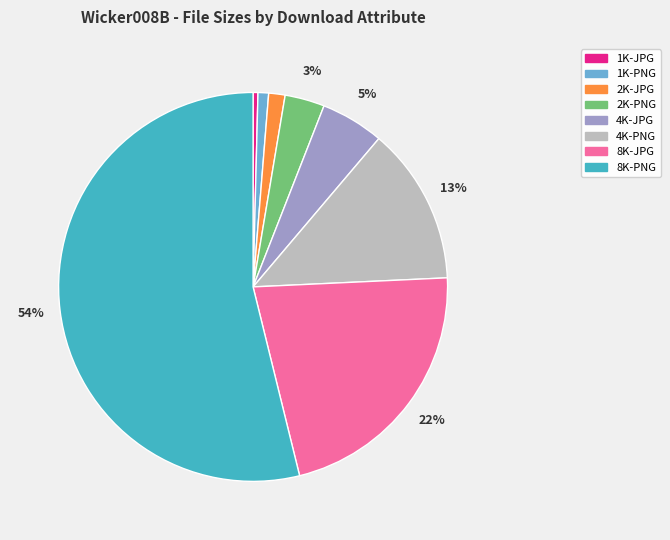

To the nearest percent, what is the combined percentage of 8K-JPG and 2K-PNG?

25%